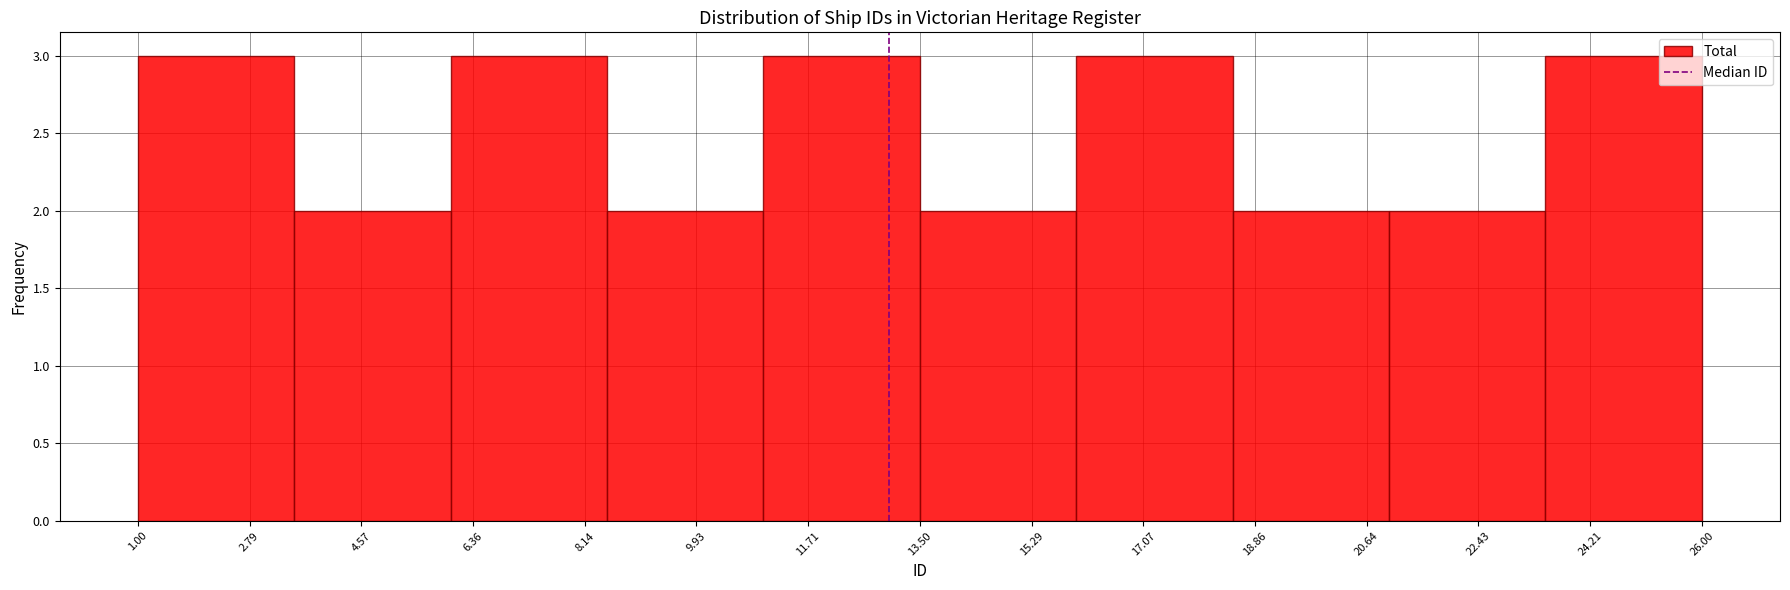

What is the height of the bar covering 18.5 to 21.0 on the x-axis? The values are not printed on the chart, so give them approximately, as read against the axis.

2